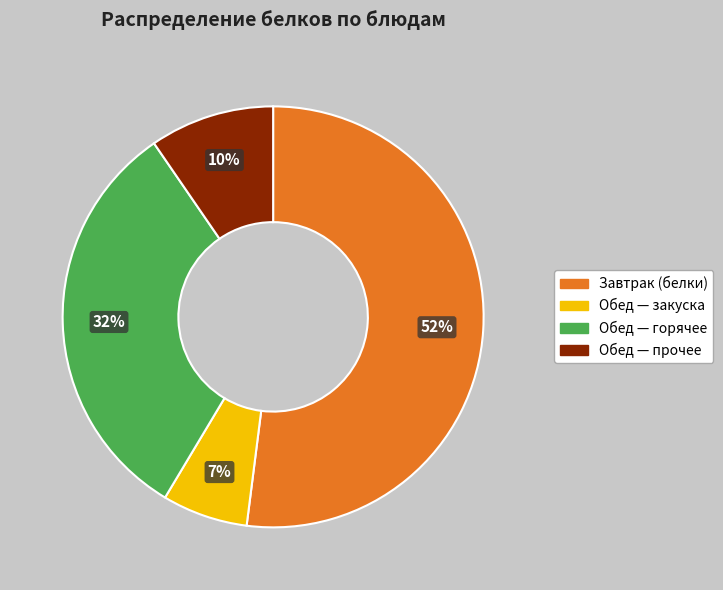

To the nearest percent, what is the difference between the largest and smallest slice percentages?

45%